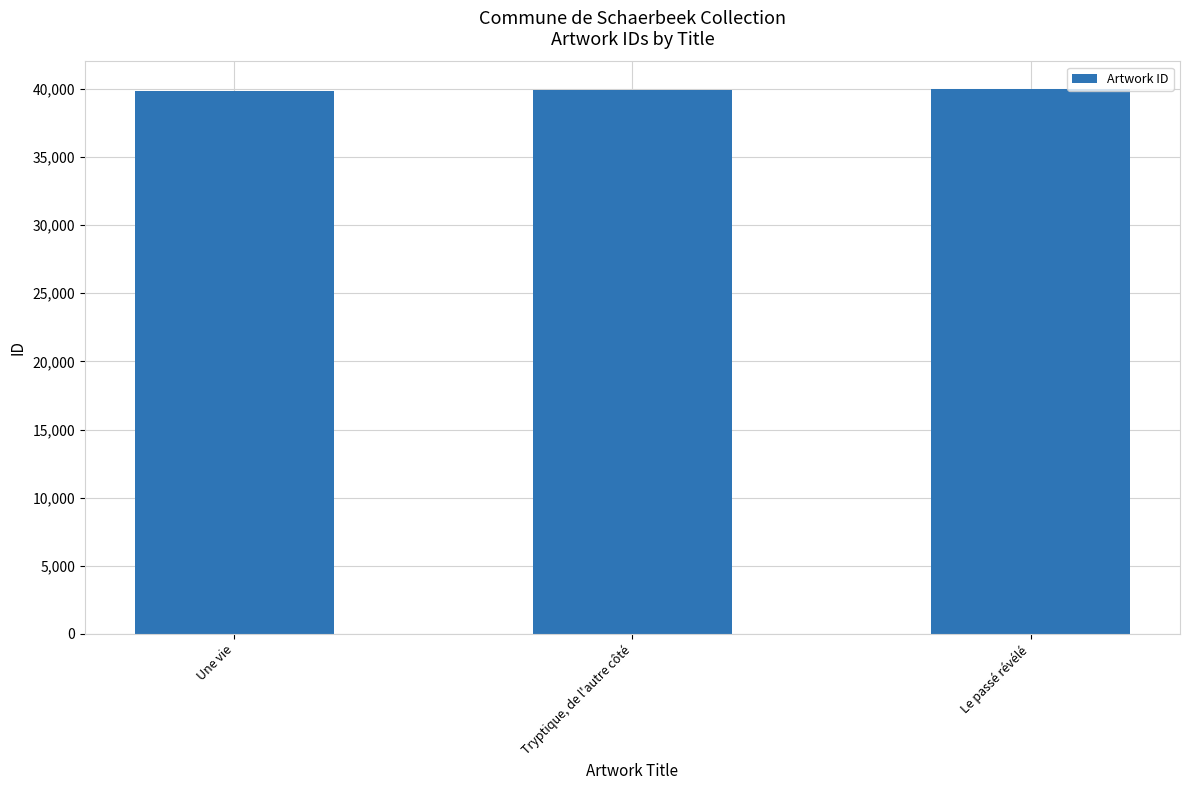

What is the sum of the values at Le passé révélé and Tryptique, de l'autre côté?

79938